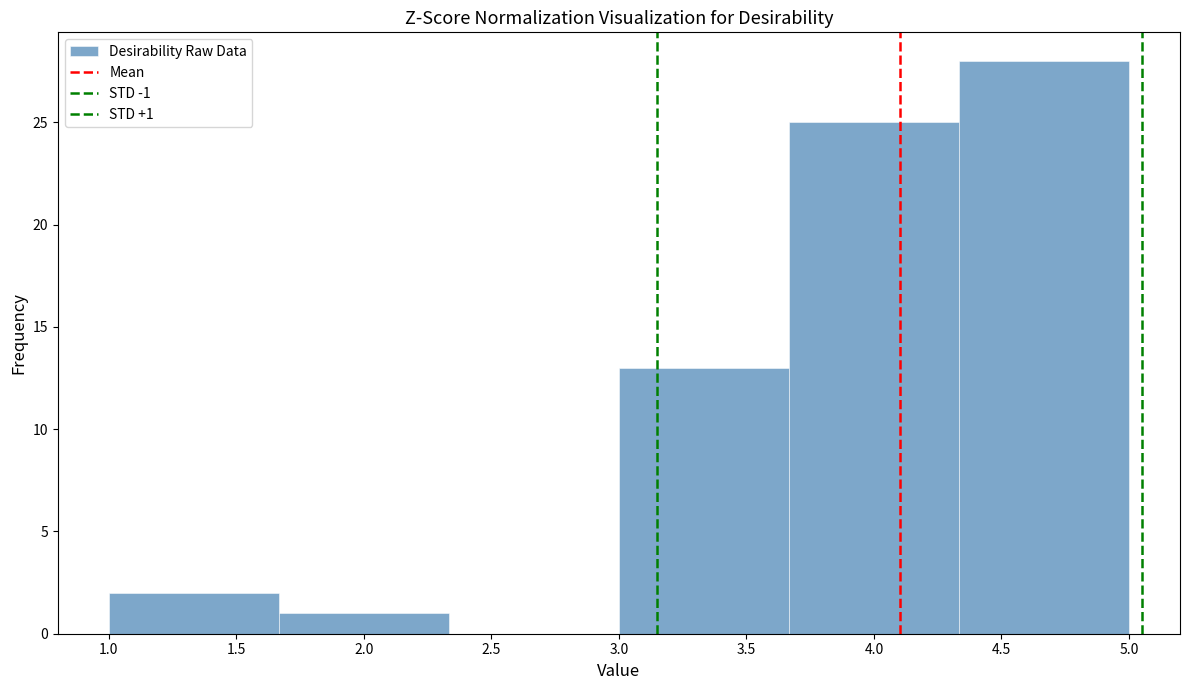

Which range on the x-axis has the tallest bar?

4.35 to 5.00